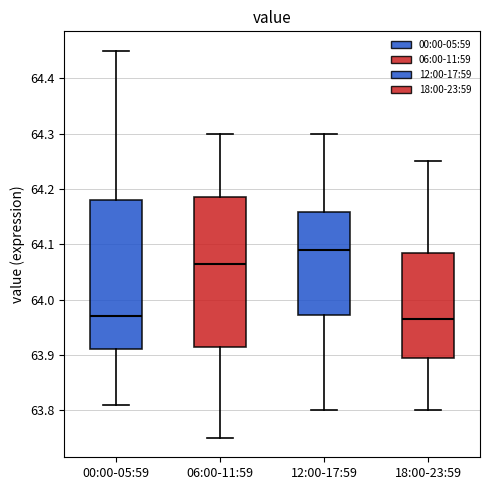

Reading left to right, read every box against the y-axis: the position of its median line, the range the box covers, and the ends of its whiskers. The values are not printed on the chart, so give them approximately, as read against the axis.

00:00-05:59: median 63.97, box 63.91 to 64.18, whiskers 63.81 to 64.45
06:00-11:59: median 64.07, box 63.92 to 64.19, whiskers 63.75 to 64.30
12:00-17:59: median 64.09, box 63.97 to 64.16, whiskers 63.80 to 64.30
18:00-23:59: median 63.97, box 63.90 to 64.09, whiskers 63.80 to 64.25